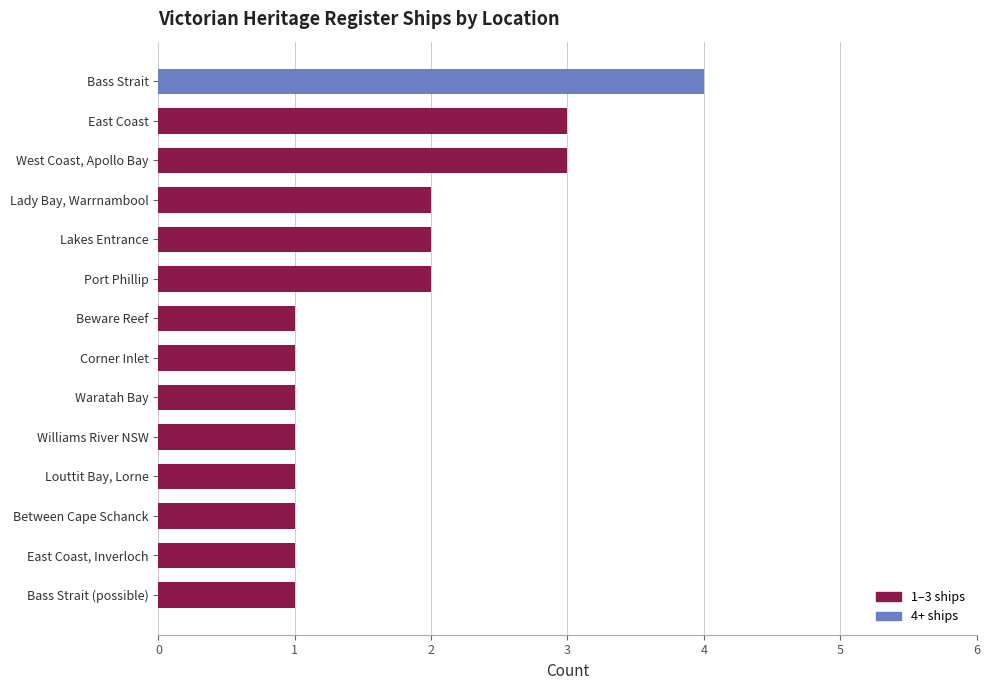

What is the change in value from Between Cape Schanck to Lakes Entrance?

+1